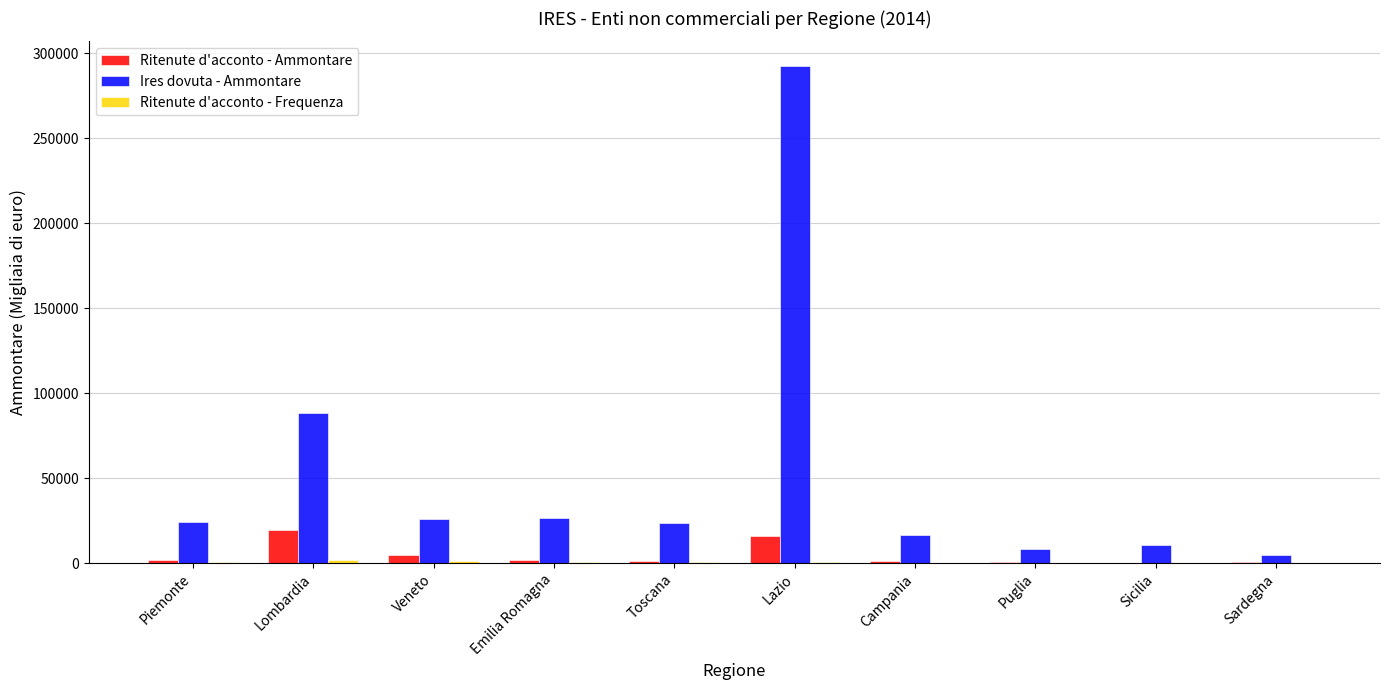

Which series has the widest spread of values?

Ires dovuta - Ammontare